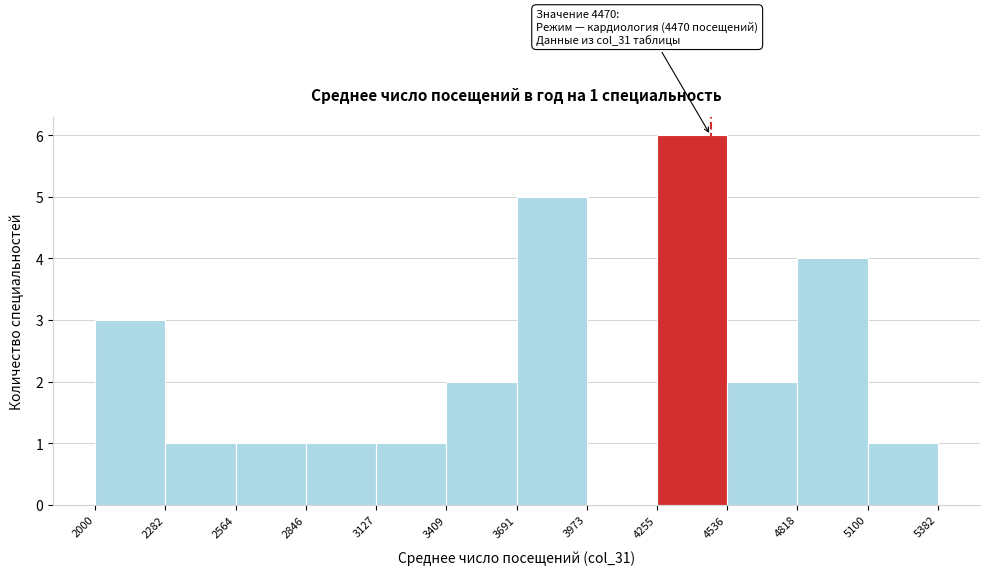

Over which range of the x-axis is the bar tallest?

4255 to 4536